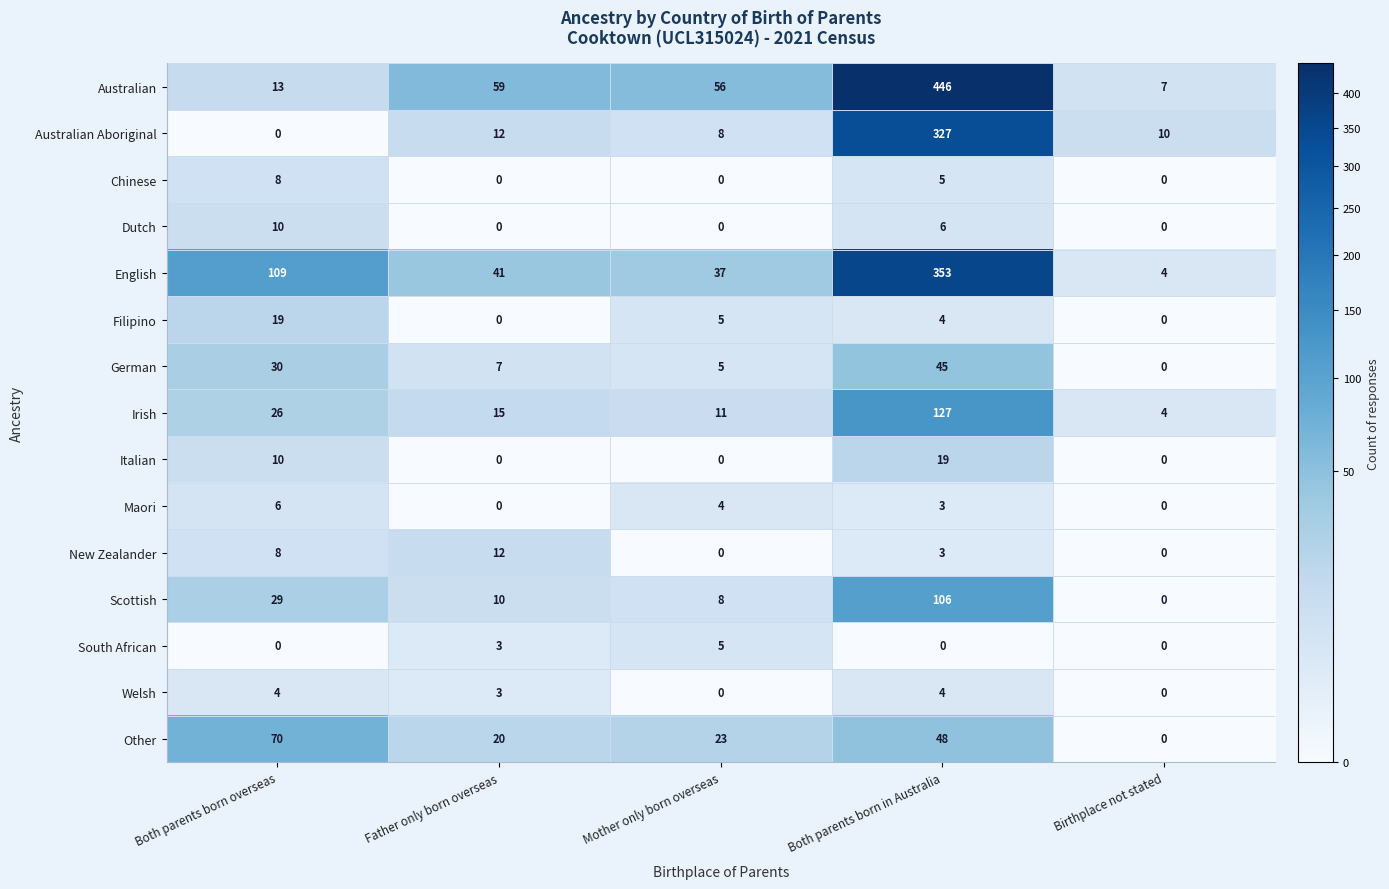

List the labels in order of English value, smallest first.

Birthplace not stated, Mother only born overseas, Father only born overseas, Both parents born overseas, Both parents born in Australia